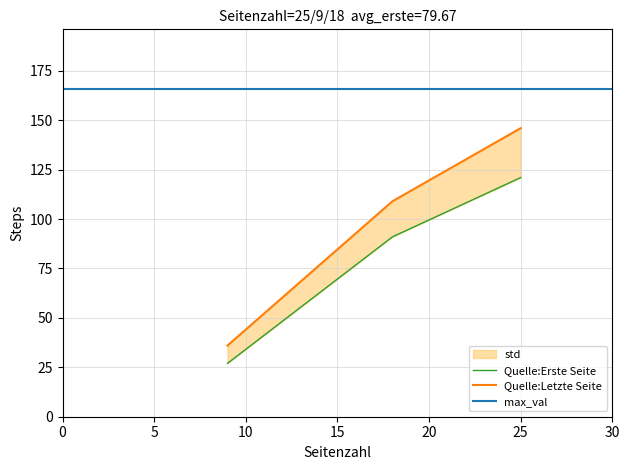

True or false: Quelle:Letzte Seite has a value of 146 at 25.

True